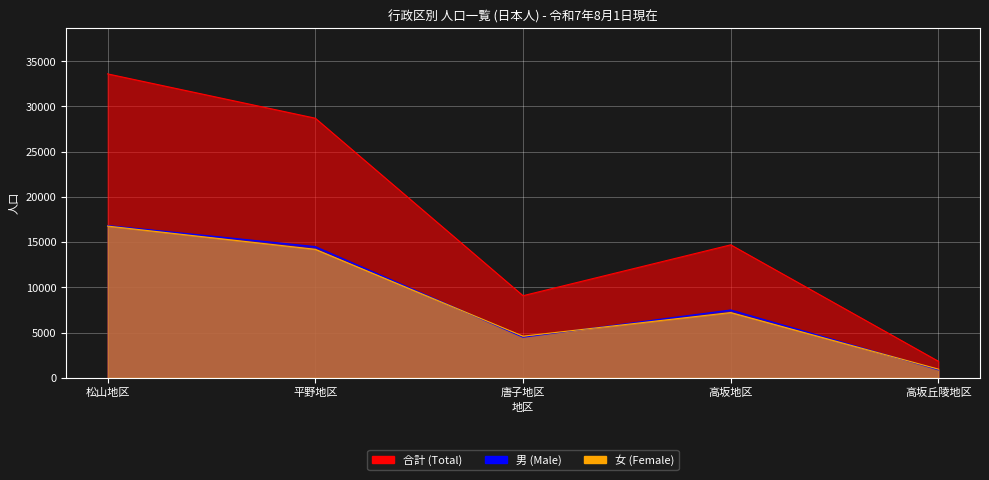

Which series has the largest total across all categories?

合計